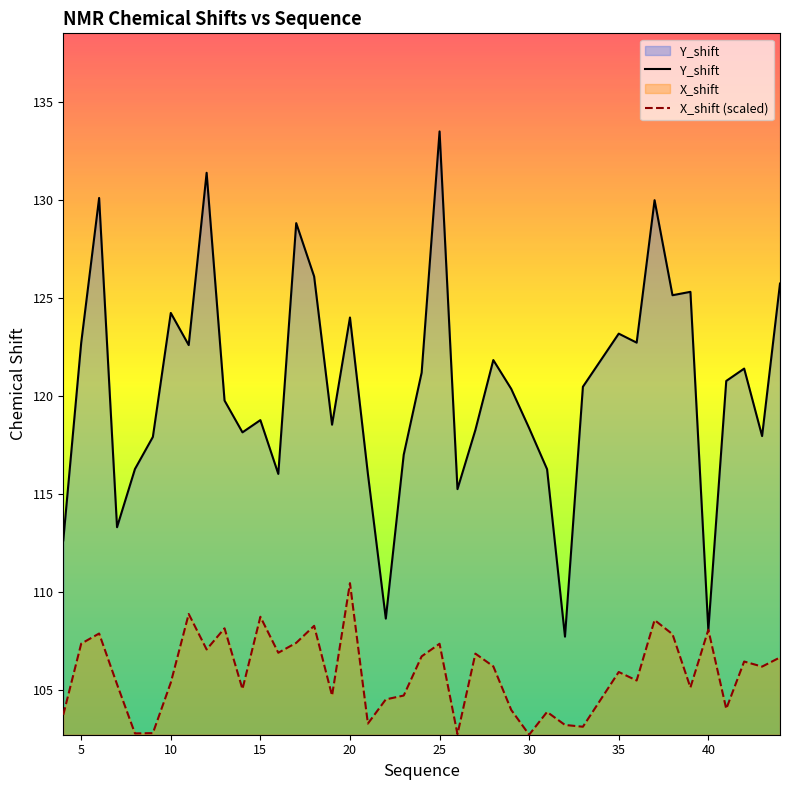

Rank the series by their average value, from lowest to highest.

X_shift (scaled), Y_shift